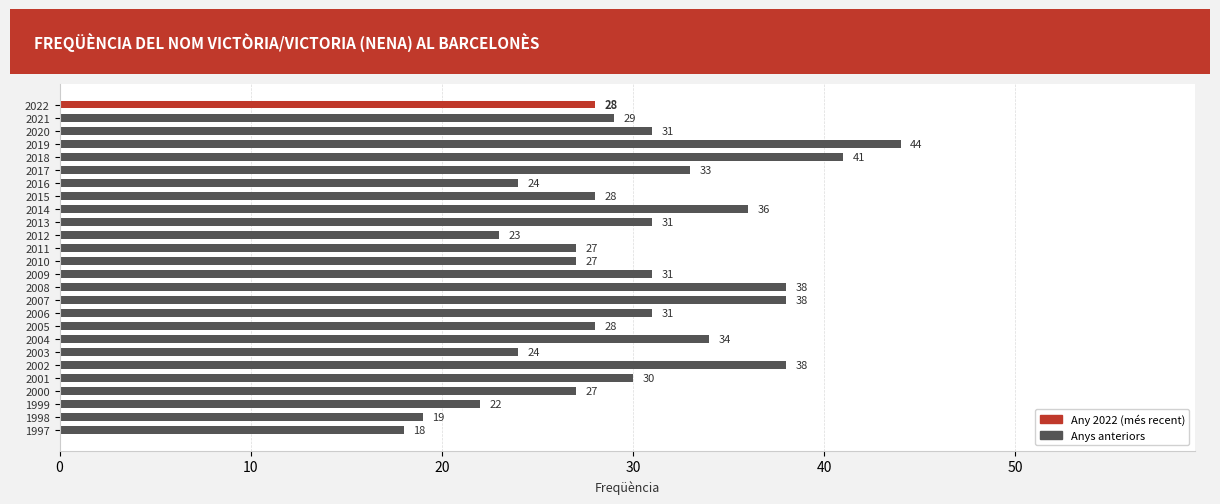

Reading top to bottom, transcribe all the data shown in this chart.

2022=28	2021=29	2020=31	2019=44	2018=41	2017=33	2016=24	2015=28	2014=36	2013=31	2012=23	2011=27	2010=27	2009=31	2008=38	2007=38	2006=31	2005=28	2004=34	2003=24	2002=38	2001=30	2000=27	1999=22	1998=19	1997=18